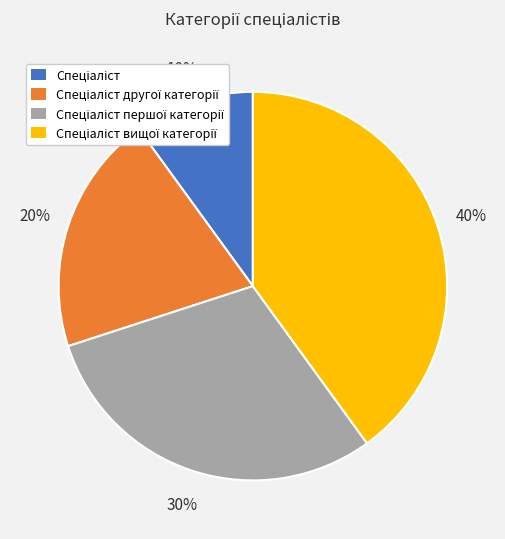

How many slices are in this pie chart?

4